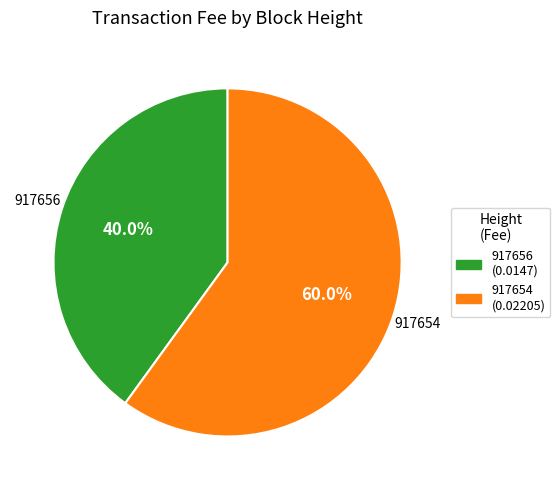

The 917654 slice represents 99% of the pie. True or false?

False